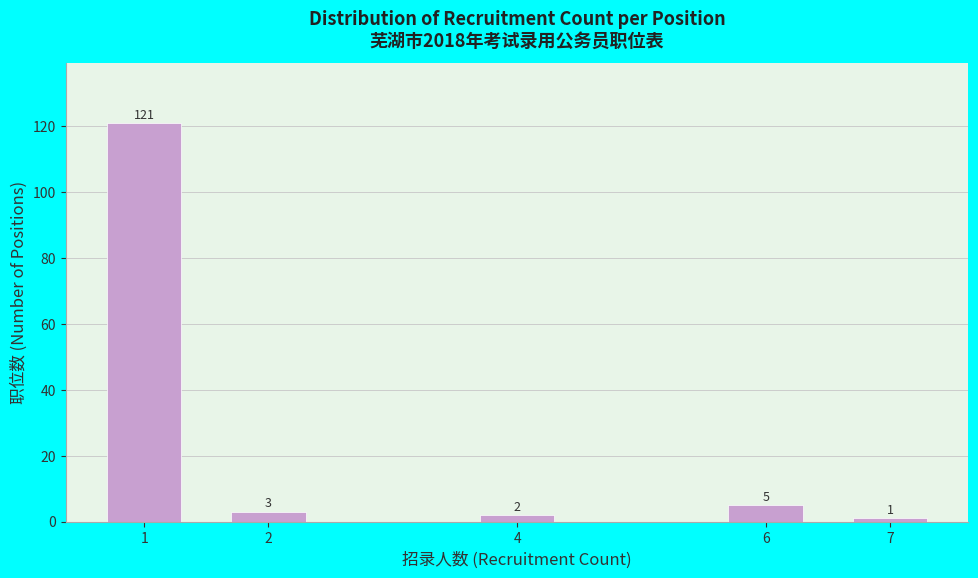

Reading left to right, transcribe all the data shown in this chart.

1=121	2=3	4=2	6=5	7=1